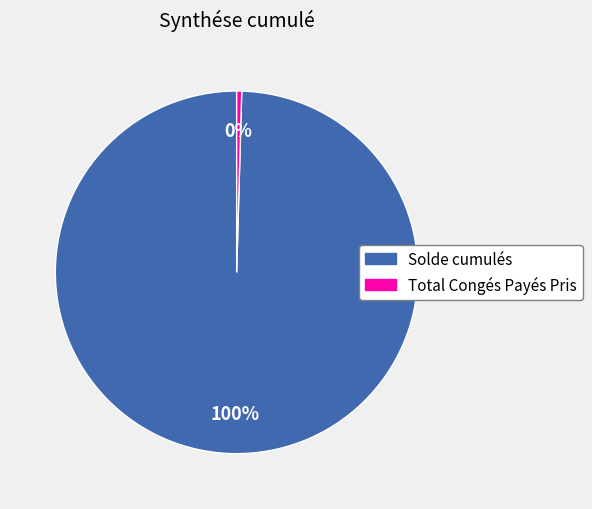

Does Solde cumulés account for over 50% of the chart?

Yes